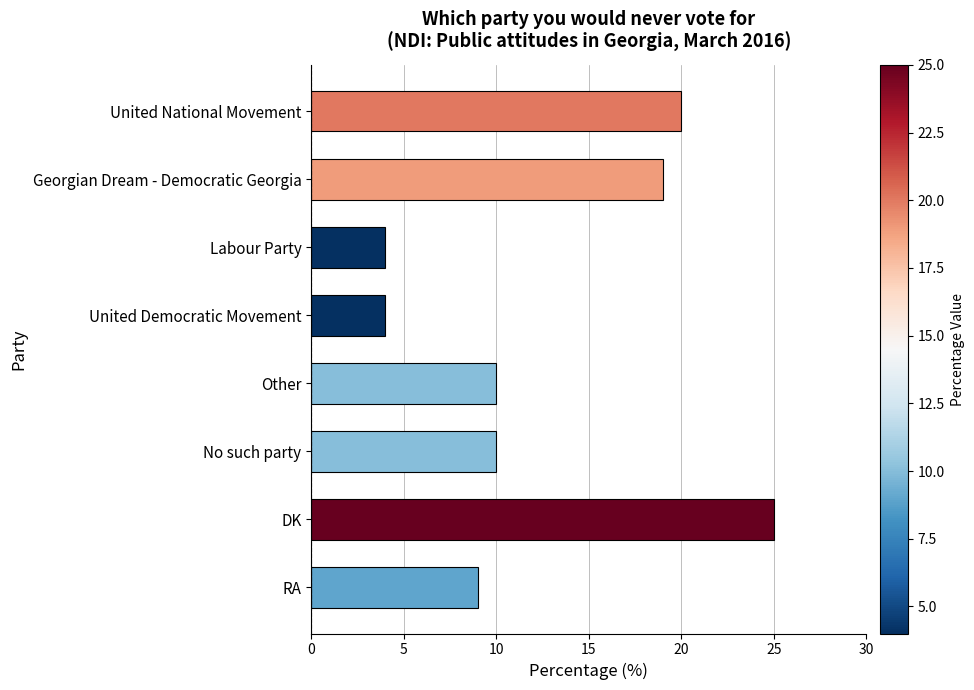

Reading top to bottom, list all the values displayed in this chart.

United National Movement=20	Georgian Dream - Democratic Georgia=19	Labour Party=4	United Democratic Movement=4	Other=10	No such party=10	DK=25	RA=9